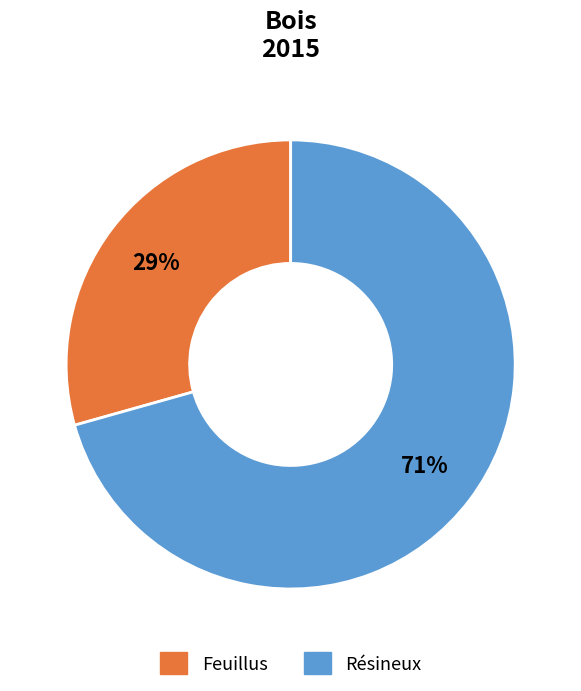

Do Feuillus and Résineux together represent more than half of the pie?

Yes